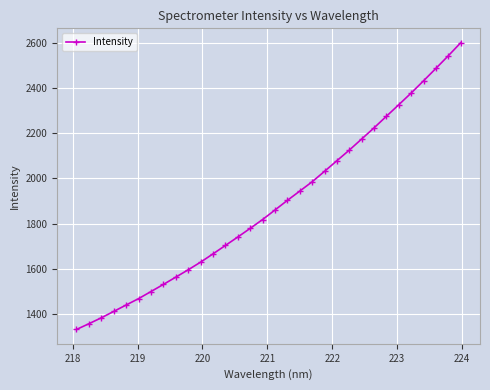

What is the greatest value displayed?

2601.5